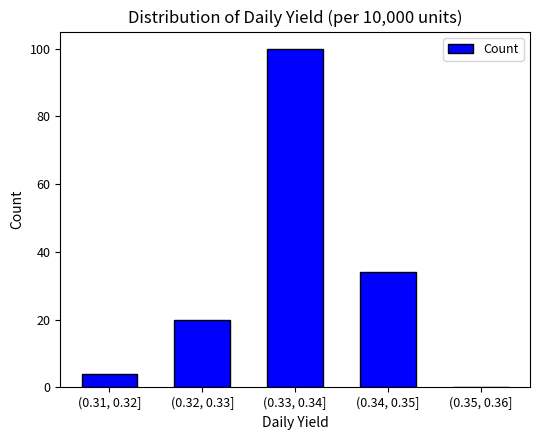

Reading right to left, list all the values displayed in this chart.

(0.35, 0.36]=0	(0.34, 0.35]=34	(0.33, 0.34]=100	(0.32, 0.33]=20	(0.31, 0.32]=4